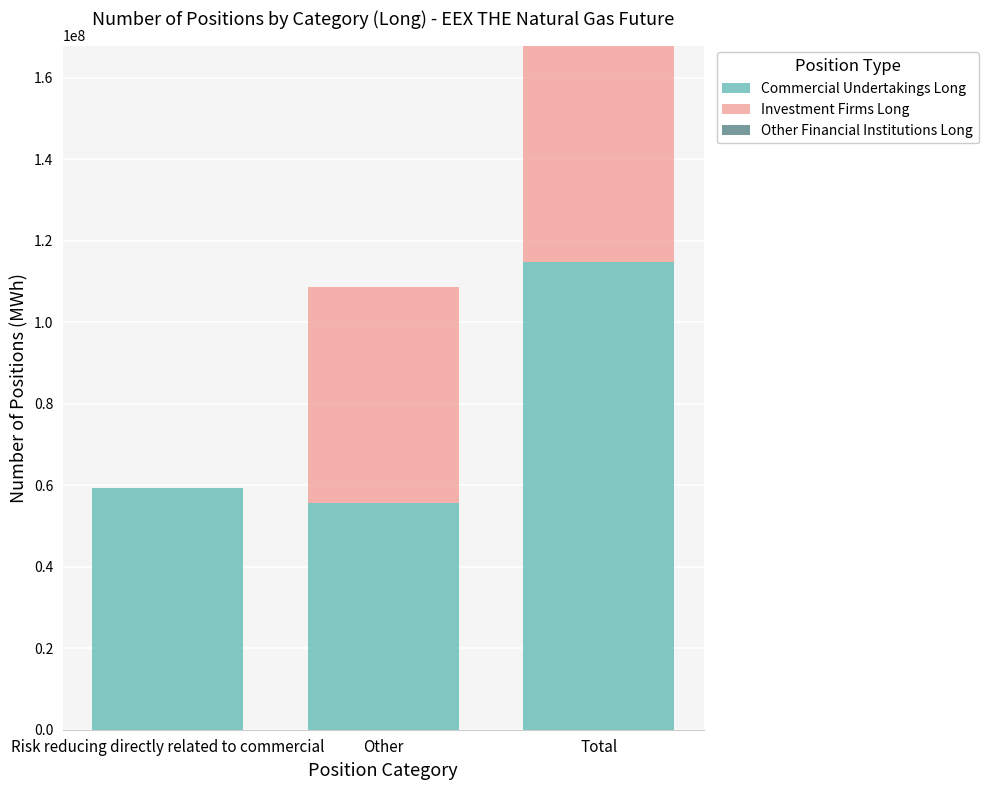

What is the highest value of the Commercial Undertakings Long series?

114899485